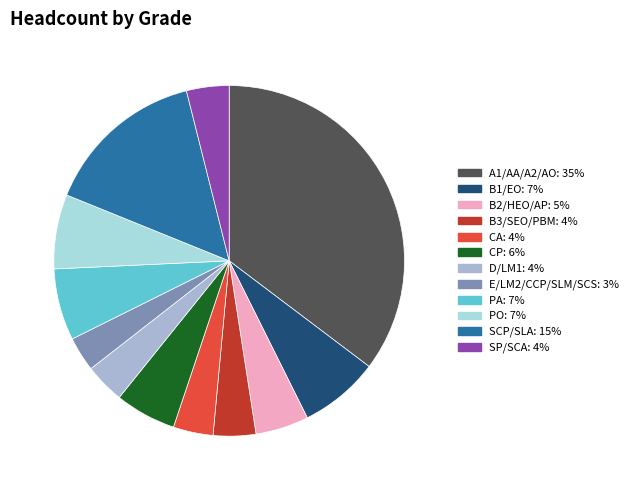

True or false: B1/EO accounts for 16% of the total.

False